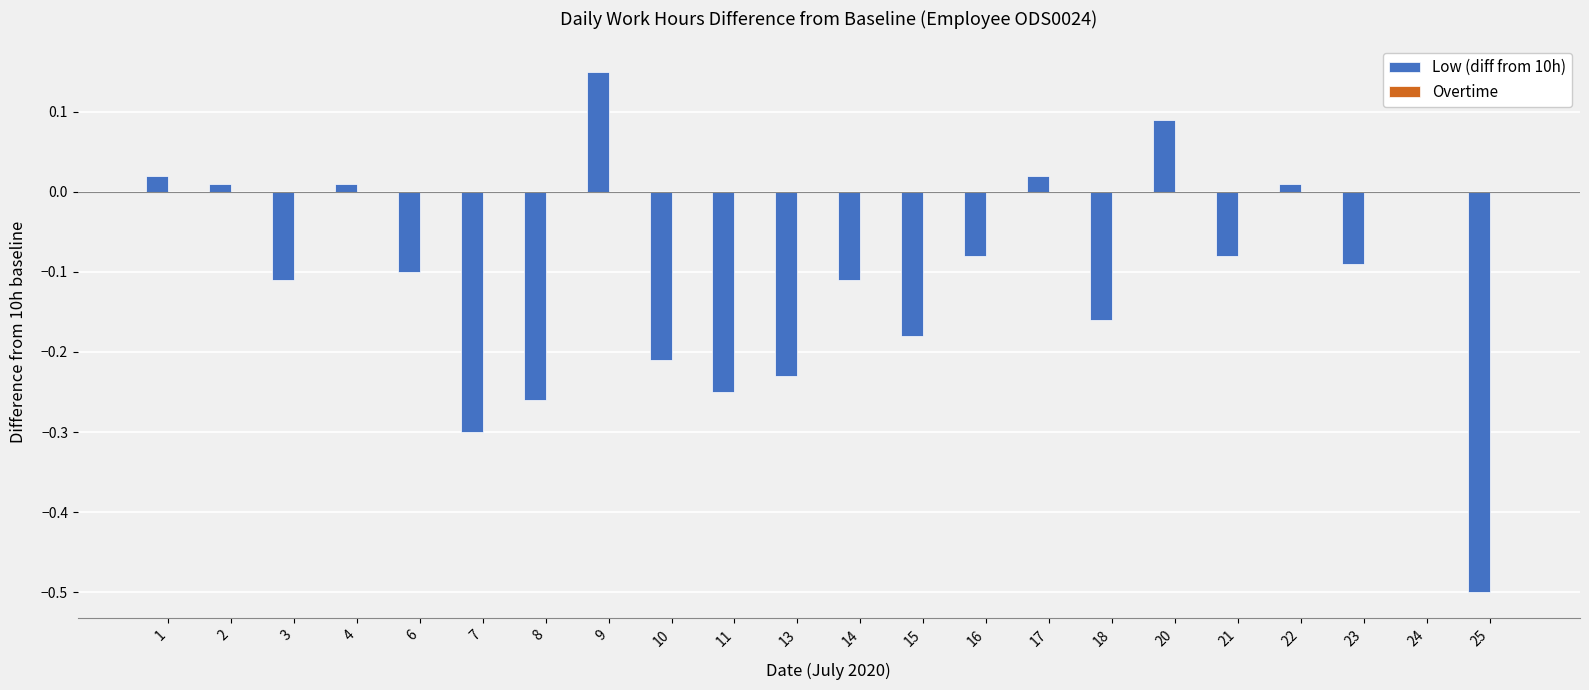

The value at 11 is -0.4. True or false?

False